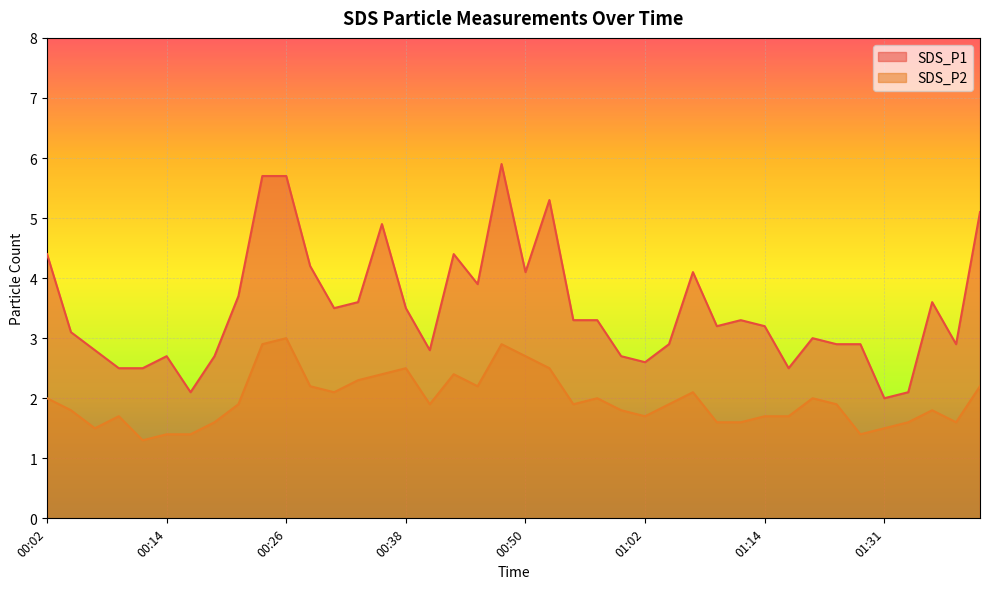

Which series changed the most between 01:02 and 01:24?

SDS_P1